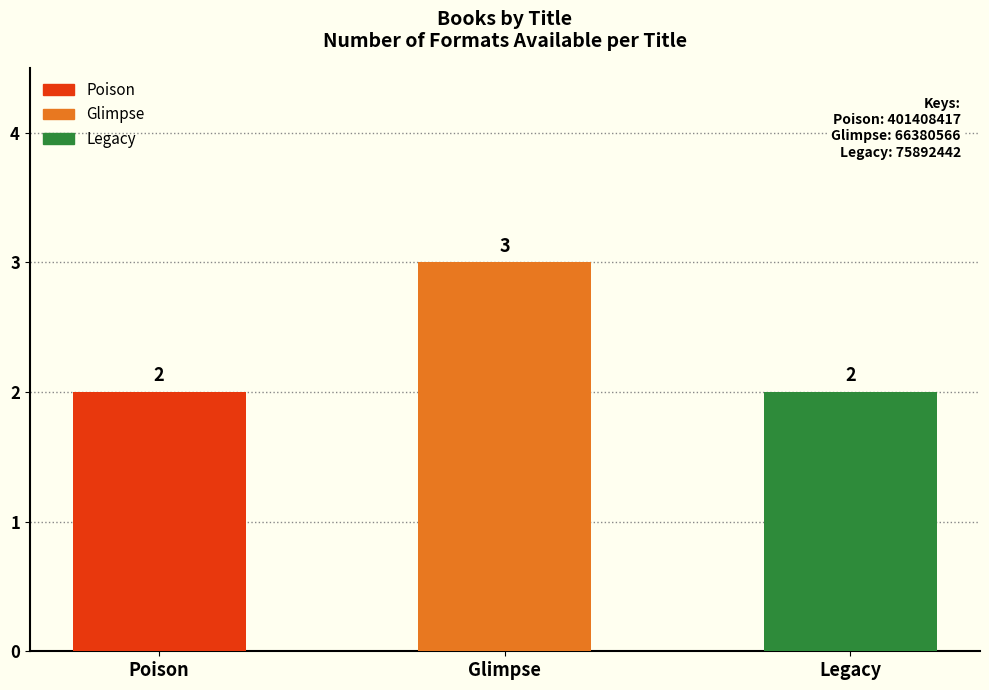

What is the label of the 2nd bar from the right?

Glimpse